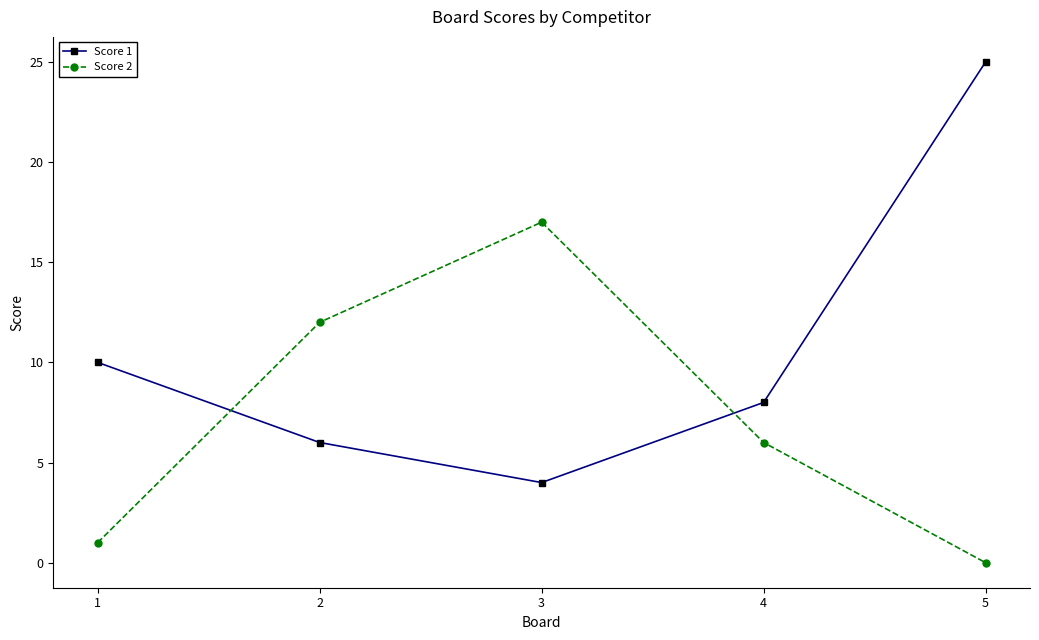

The Score 1 series shows 10 at 1. True or false?

True